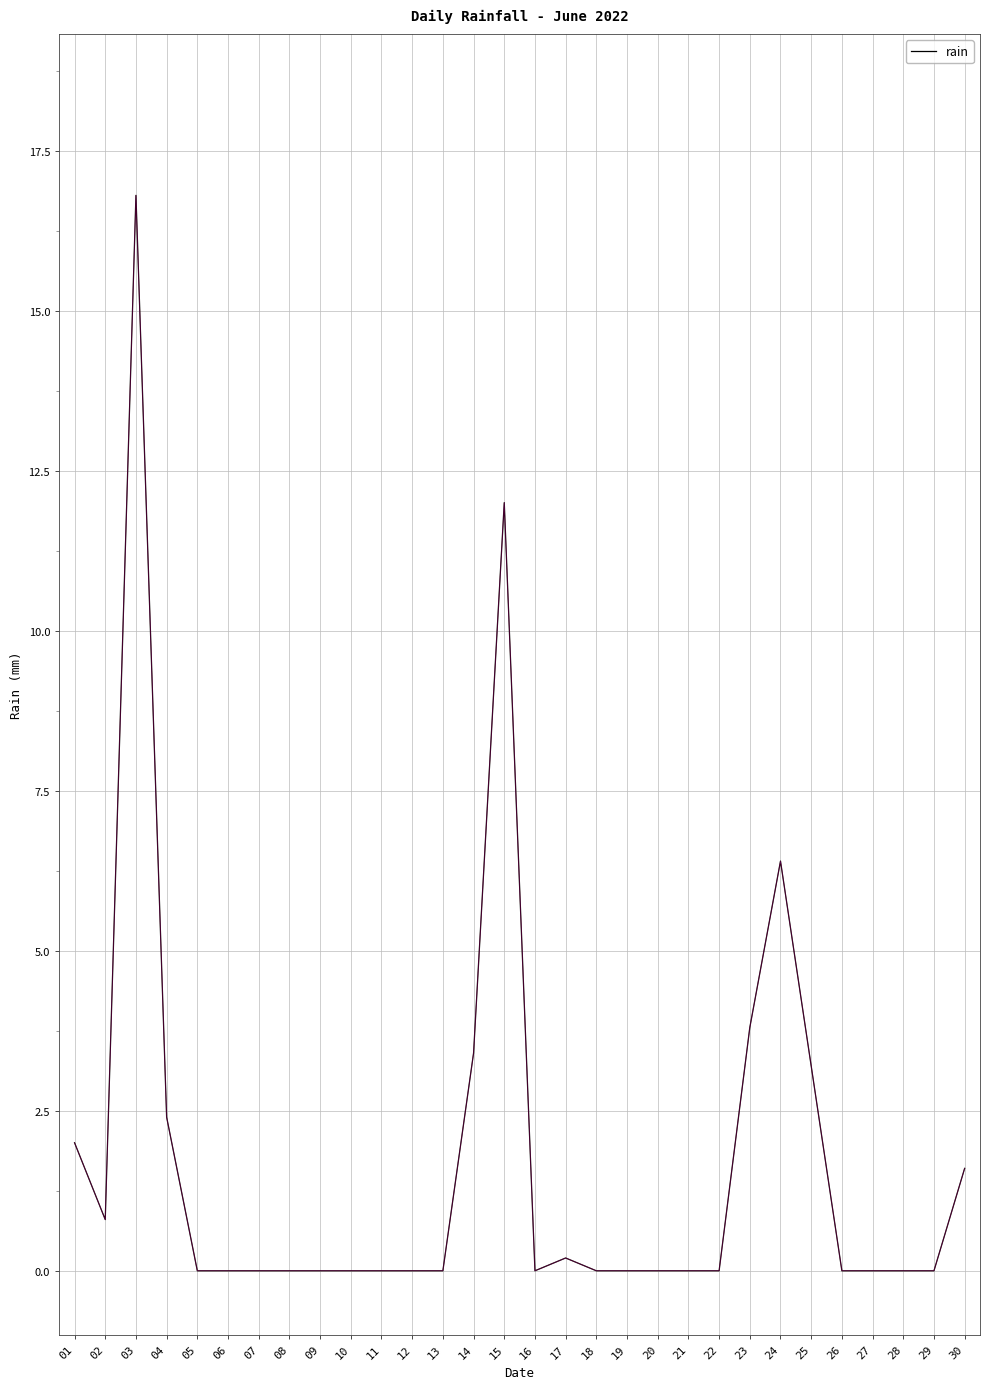

Reading left to right, extract all data points from this chart.

01=2.0	02=0.8	03=16.8	04=2.4	05=0.0	06=0.0	07=0.0	08=0.0	09=0.0	10=0.0	11=0.0	12=0.0	13=0.0	14=3.4	15=12.0	16=0.0	17=0.2	18=0.0	19=0.0	20=0.0	21=0.0	22=0.0	23=3.8	24=6.4	25=3.2	26=0.0	27=0.0	28=0.0	29=0.0	30=1.6